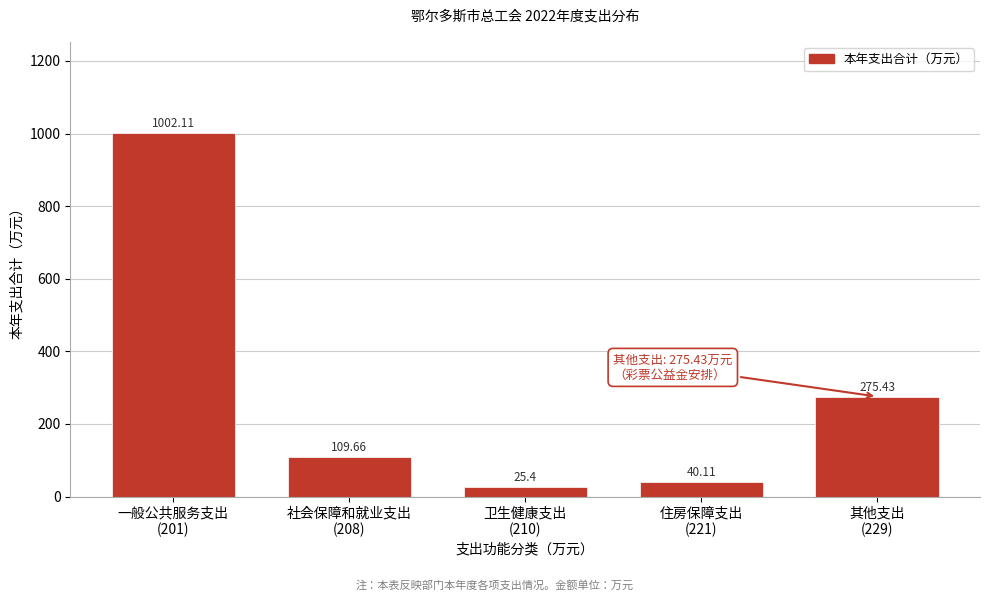

What is the difference between the maximum and minimum values?

976.7